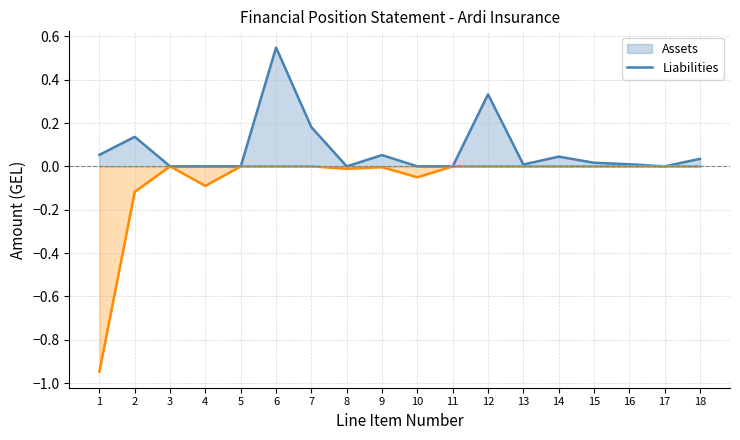

True or false: Assets (line) has more than 0 interior local peaks.

True